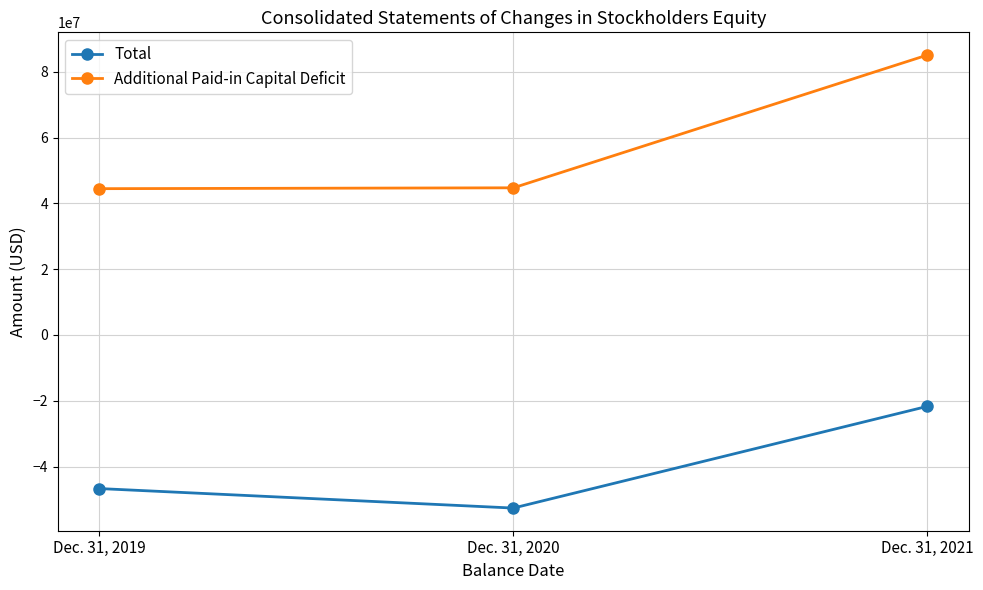

What is the value of the Total point at the 2nd from the left?

-52595613